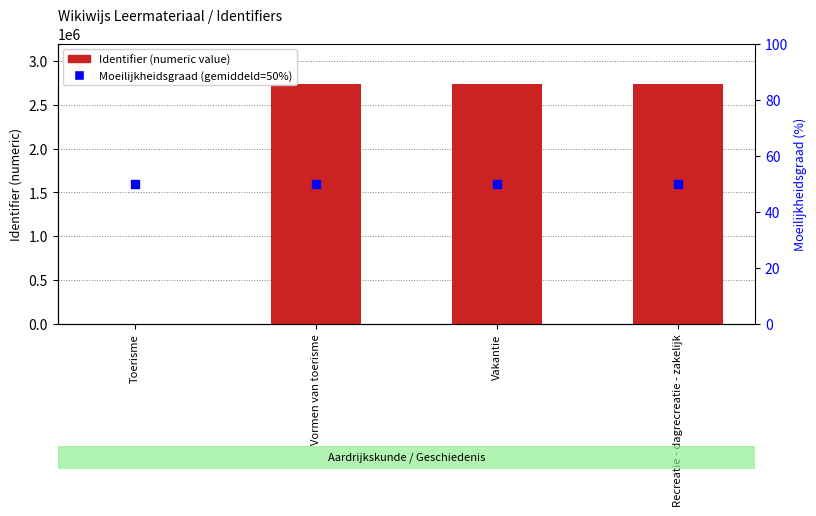

At which category is the sum across all series the highest?

Recreatie - dagrecreatie - zakelijk